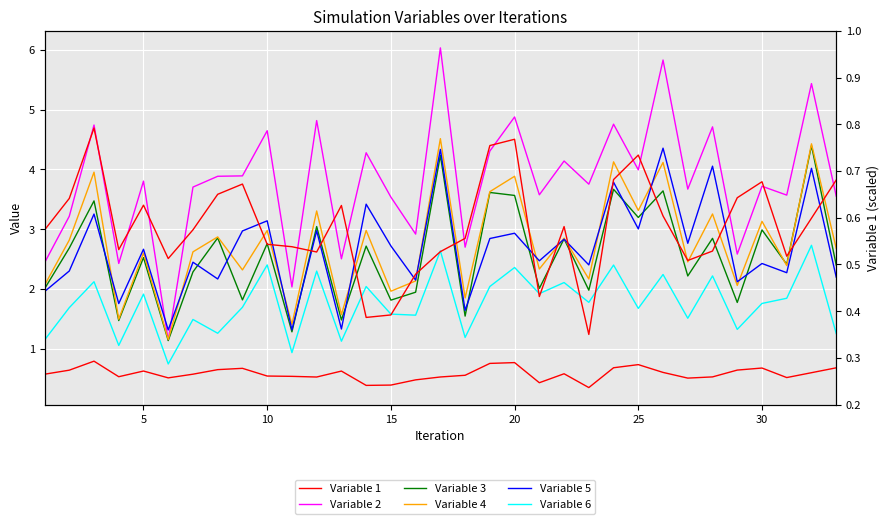

Where is Variable 3 nearest to the value 2?

1